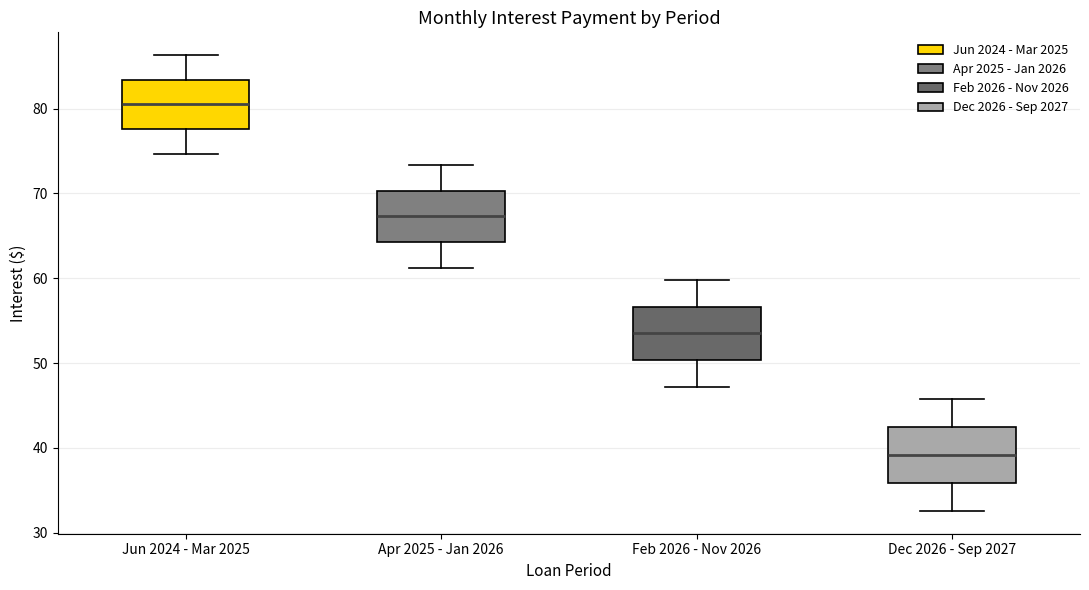

Where does the lower whisker of the box for Jun 2024 - Mar 2025 end on the y-axis? The values are not printed on the chart, so give them approximately, as read against the axis.

75